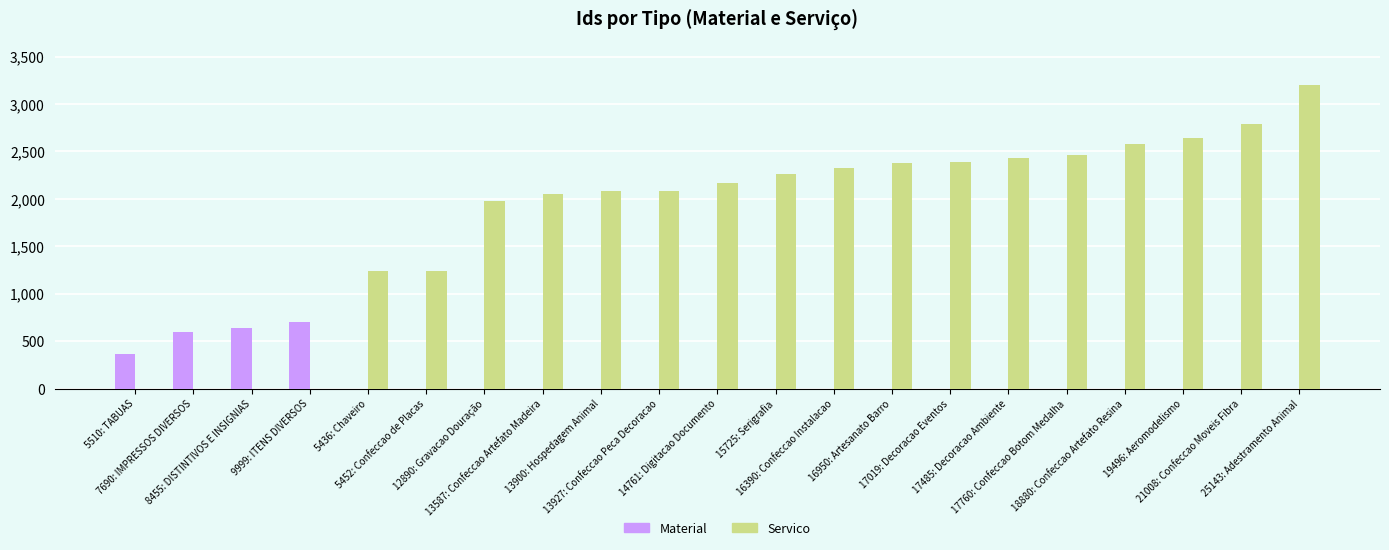

What is the greatest value displayed?

3202